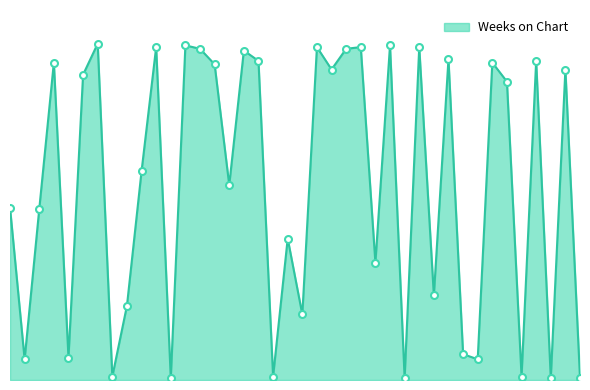

Does the chart have visible grid lines?

No